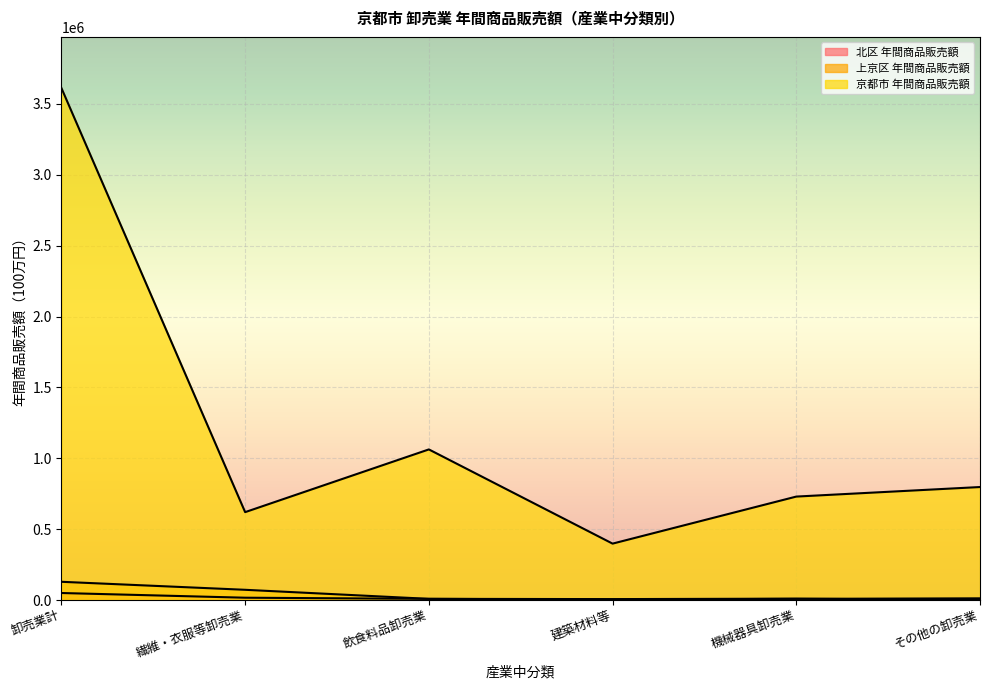

How many distinct data groups are displayed?

3